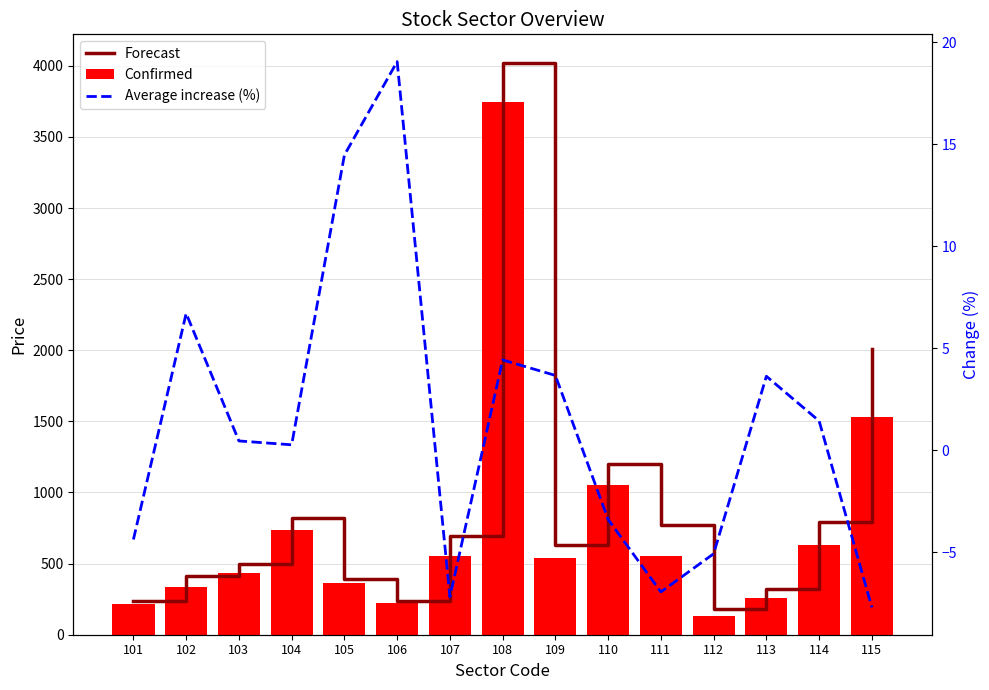

What are all the series names shown in the legend?

Forecast, Confirmed, Average increase (%)